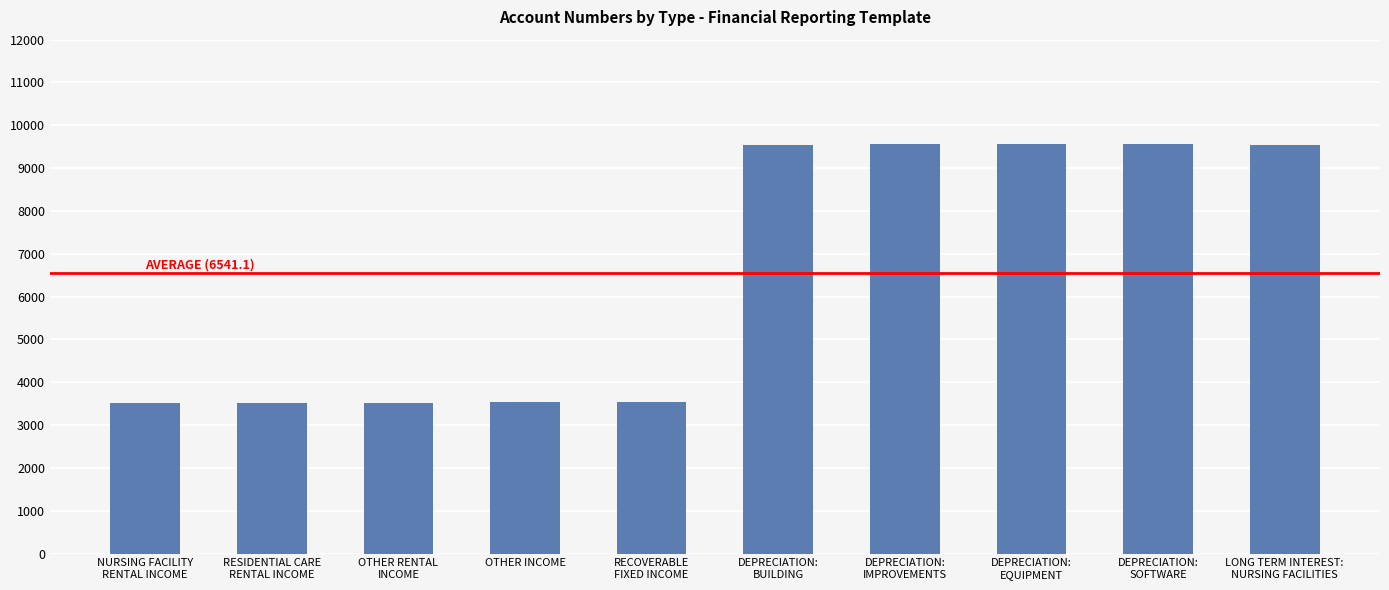

What is the change in value from RESIDENTIAL CARE
RENTAL INCOME to OTHER RENTAL
INCOME?

+9.8